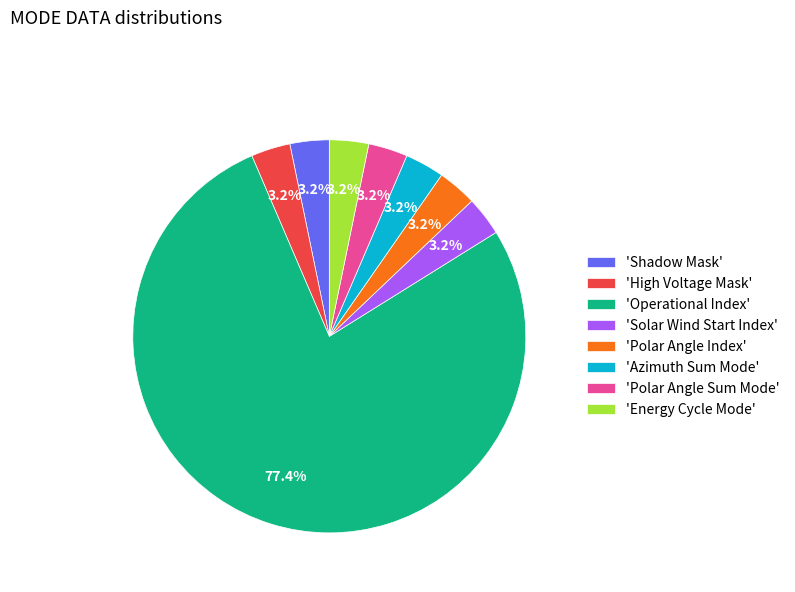

What percentage is NOT represented by 'Energy Cycle Mode'?

96.8%